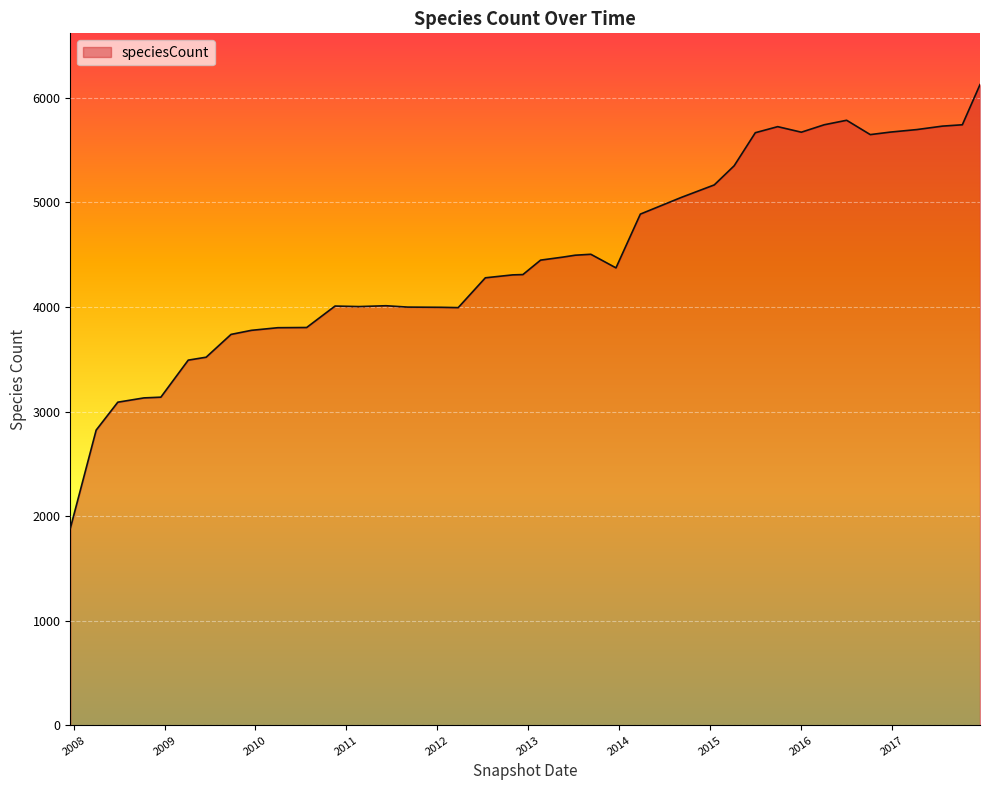

What is the minimum value shown in the chart?

1882